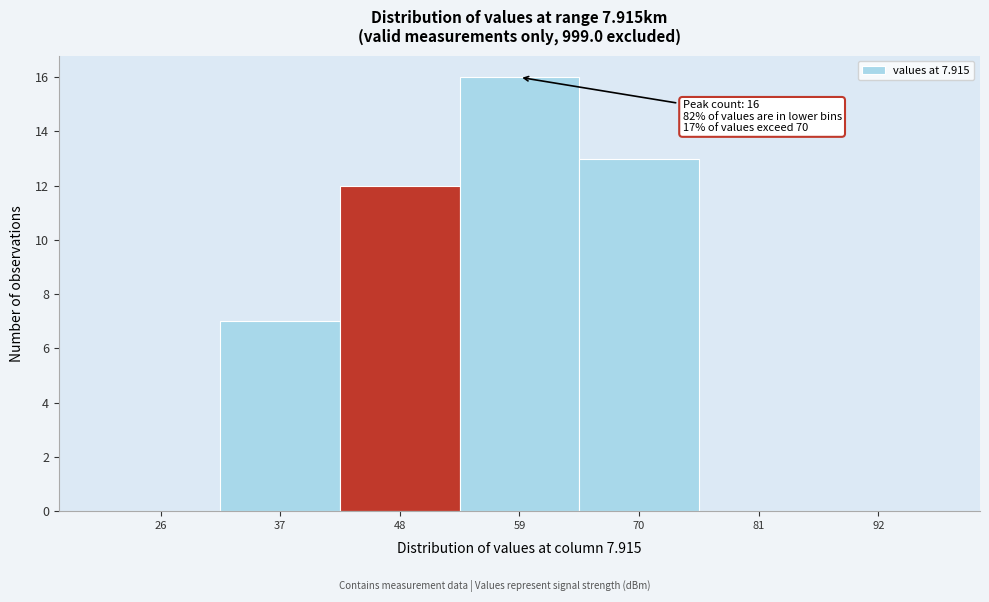

Reading right to left, what are all the values shown in this chart?

92=0	81=0	70=13	59=16	48=12	37=7	26=0